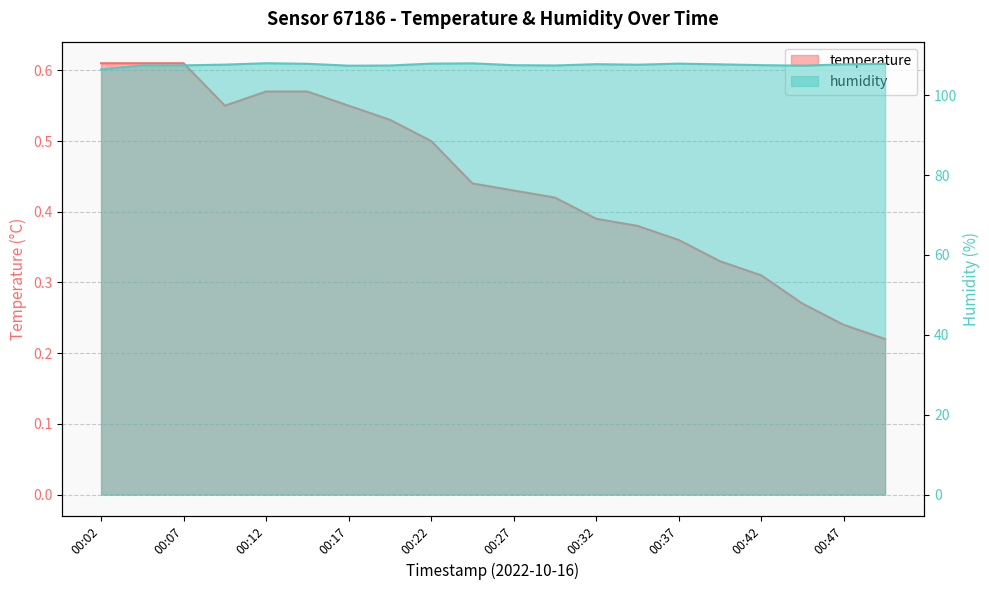

Is the value of humidity at 00:37 greater than the value of temperature at 00:30?

Yes